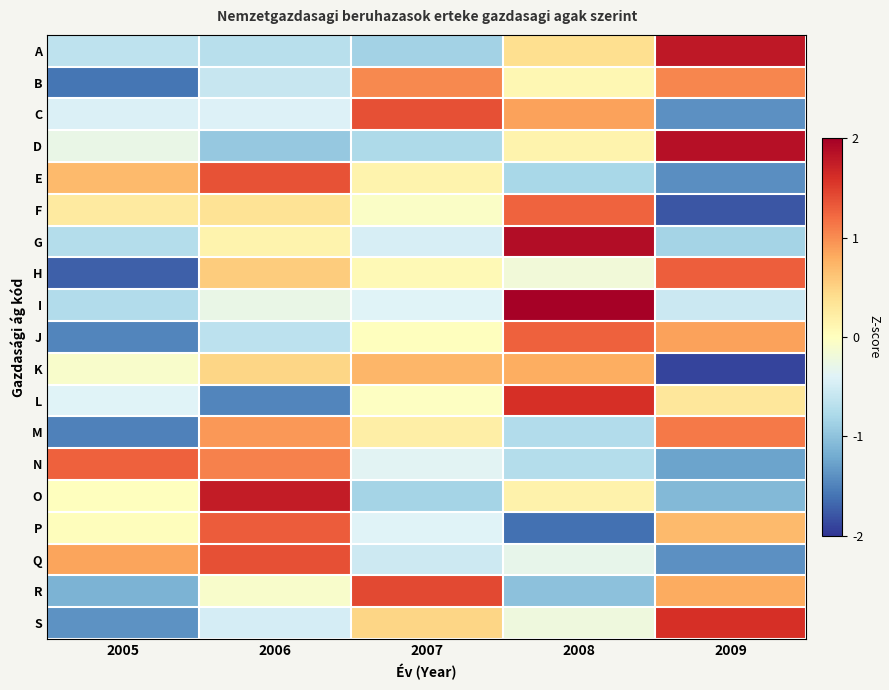

What is the greatest value displayed?

2.0